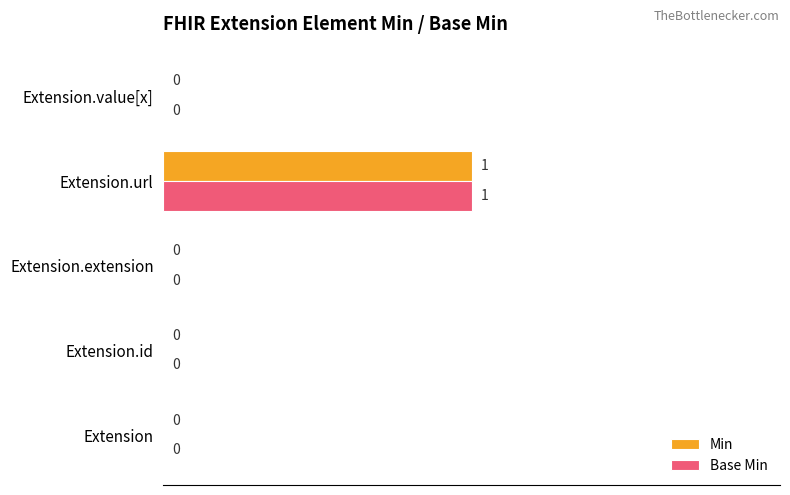

How many Base Min values are between 0 and 1?

5